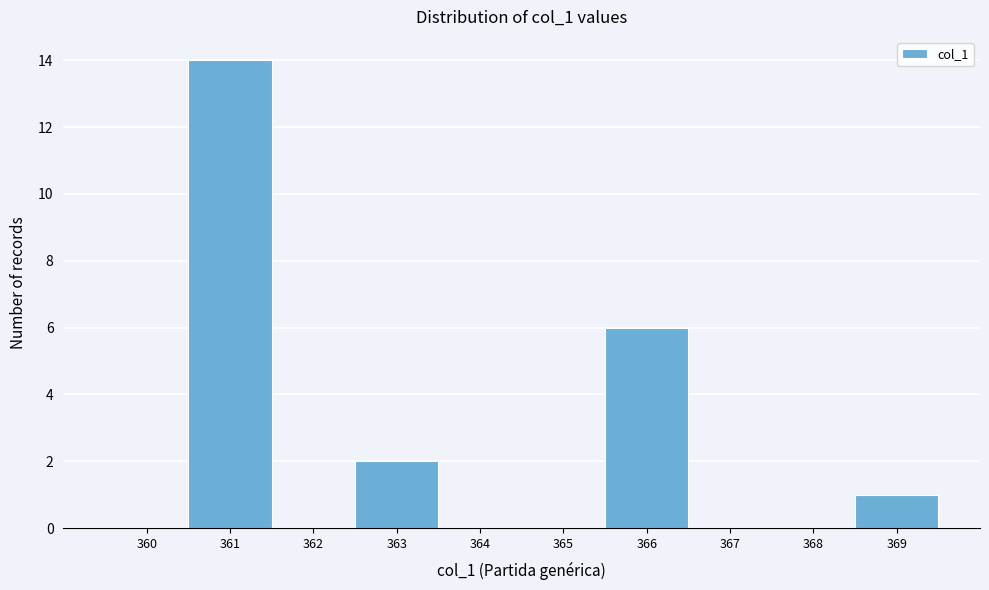

Reading right to left, extract all data points from this chart.

369=1	368=0	367=0	366=6	365=0	364=0	363=2	362=0	361=14	360=0